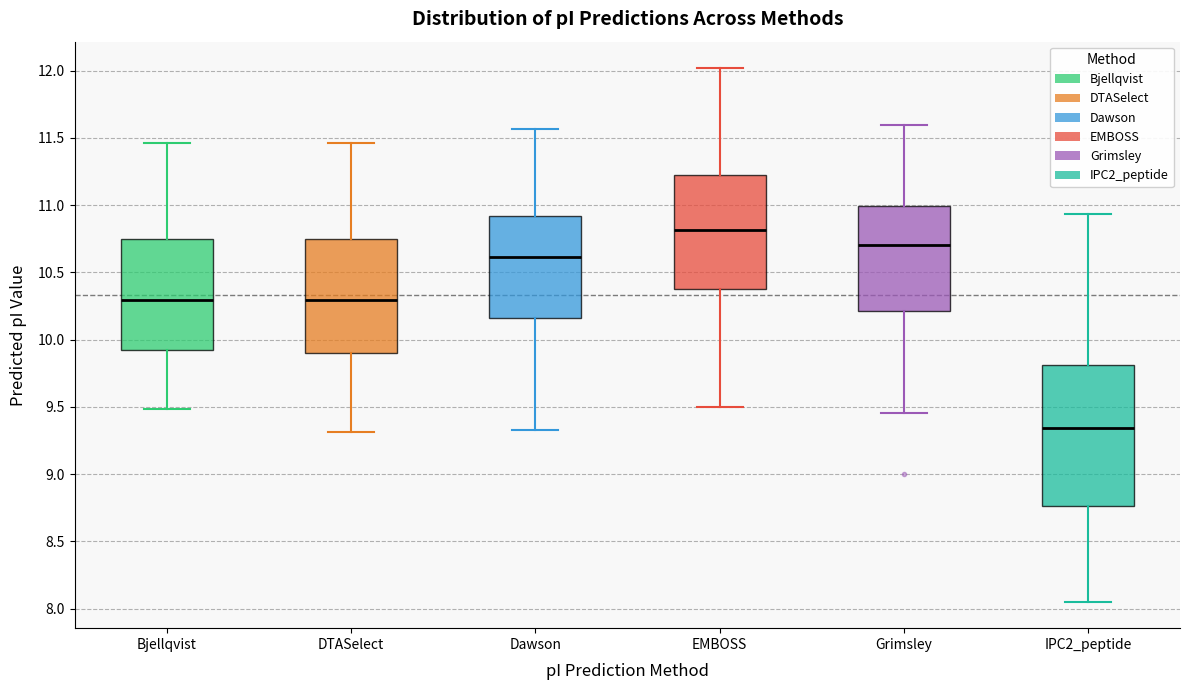

Which box's median line is the highest?

EMBOSS